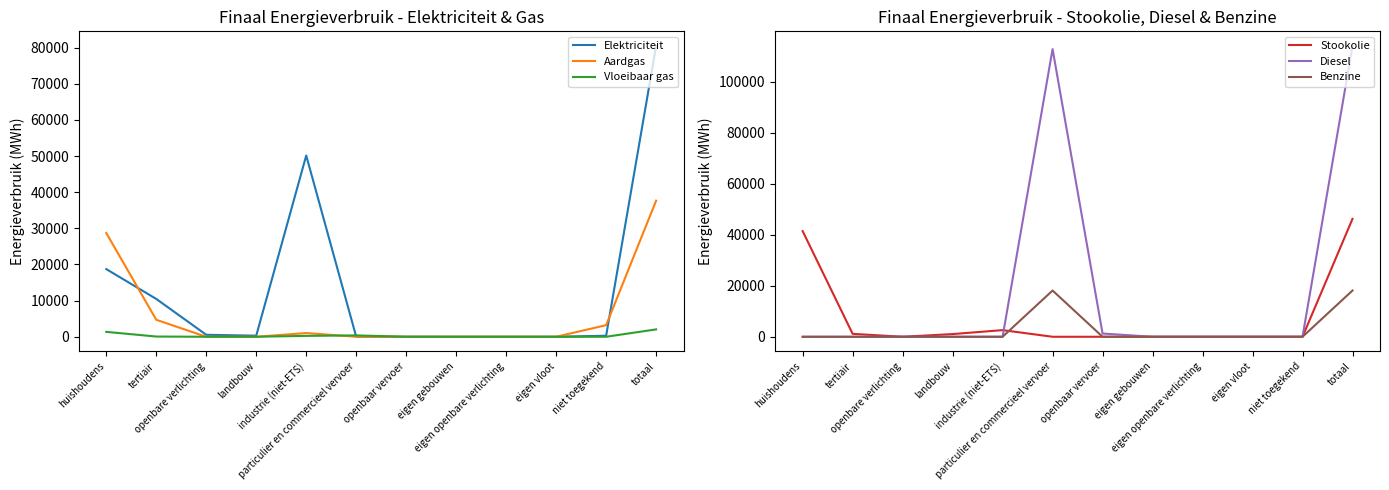

Which series has the largest total across all categories?

Diesel